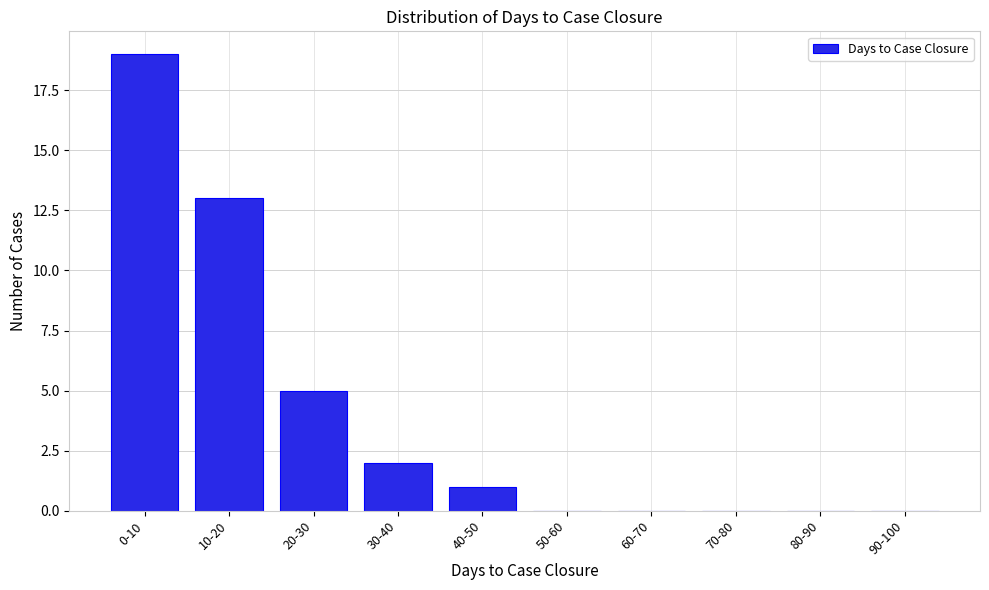

Reading left to right, extract all data points from this chart.

0-10=19	10-20=13	20-30=5	30-40=2	40-50=1	50-60=0	60-70=0	70-80=0	80-90=0	90-100=0